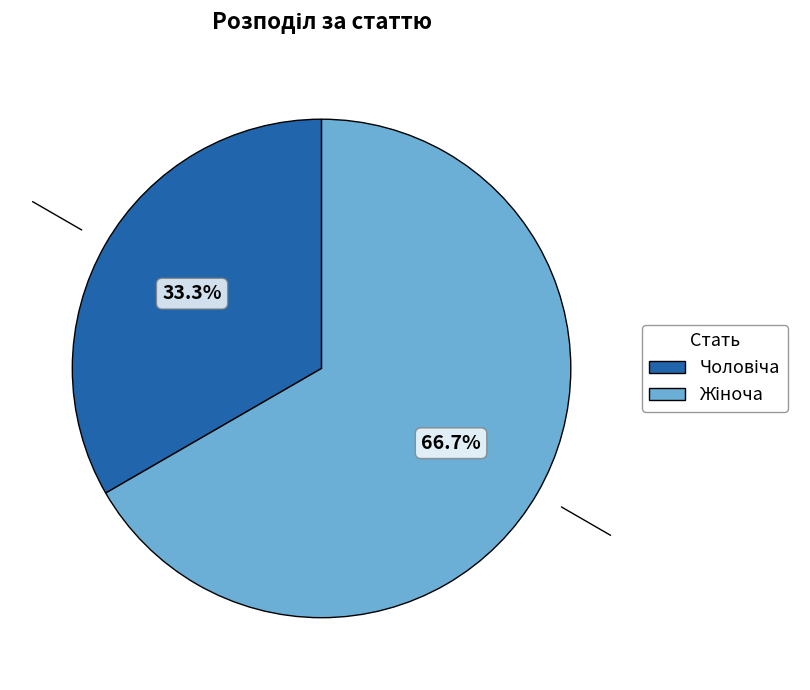

Does any single category account for the majority?

Yes